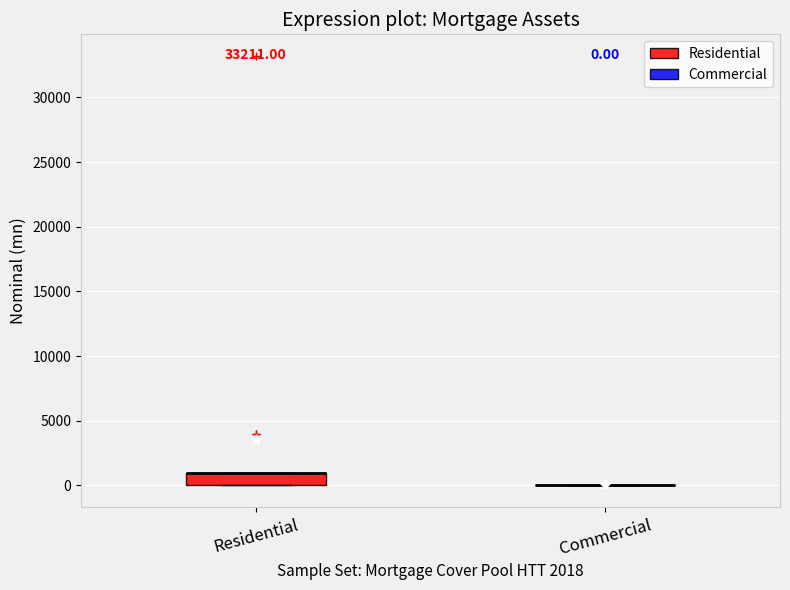

Which box is the tallest, from its lower edge to its upper edge?

Residential